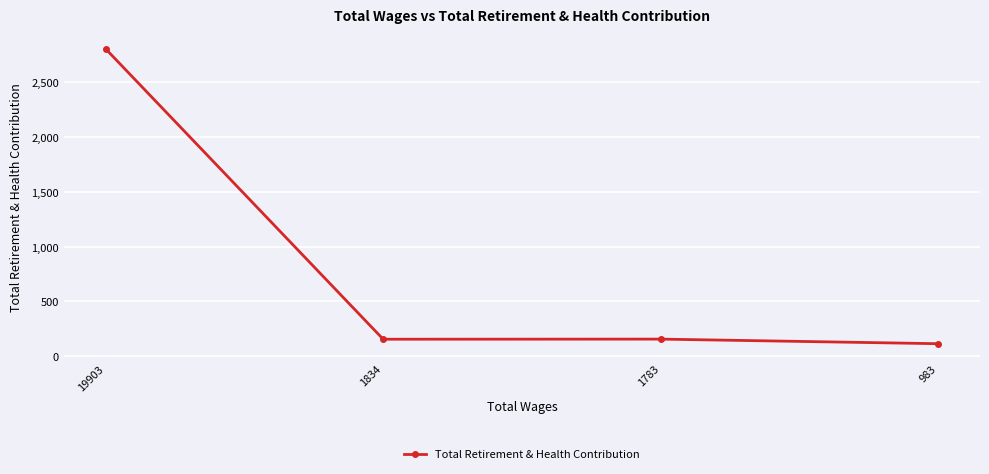

Between 1834 and 19903, which is larger?

19903